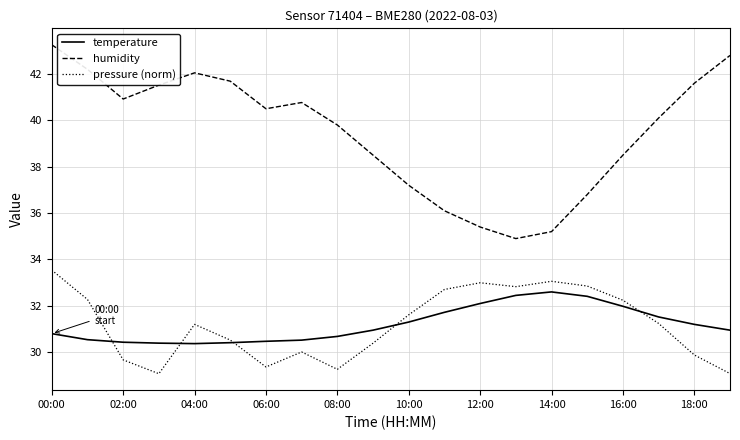

True or false: humidity and pressure (norm) cross at least once.

False